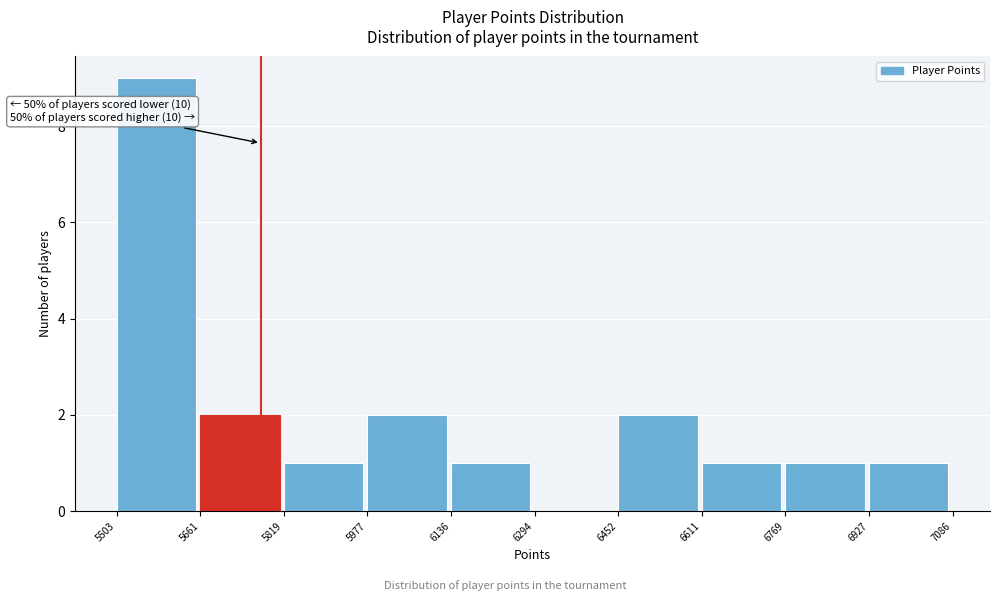

Over which range of the x-axis is the bar tallest?

5503 to 5661